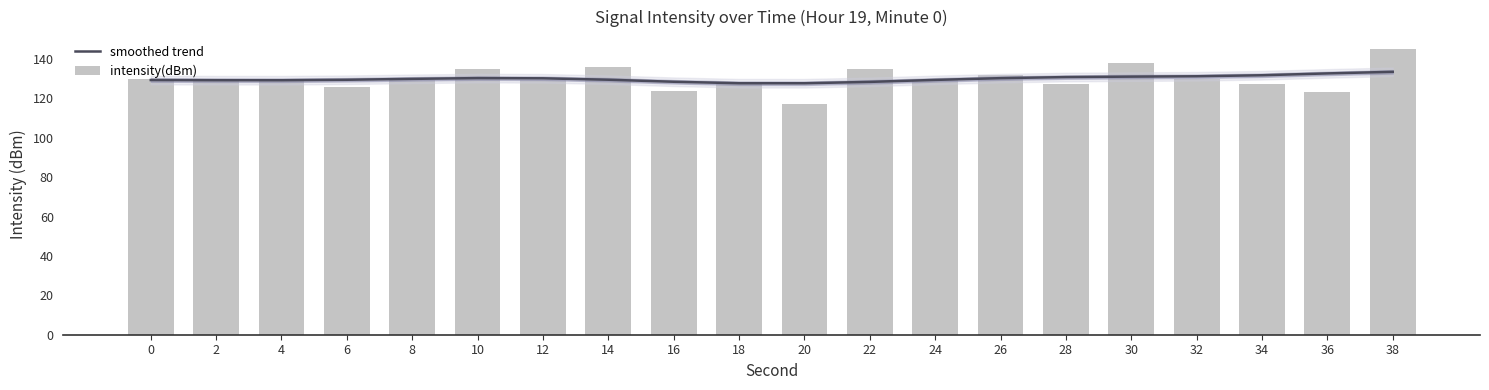

What are all the series names shown in the legend?

smoothed trend, intensity(dBm)